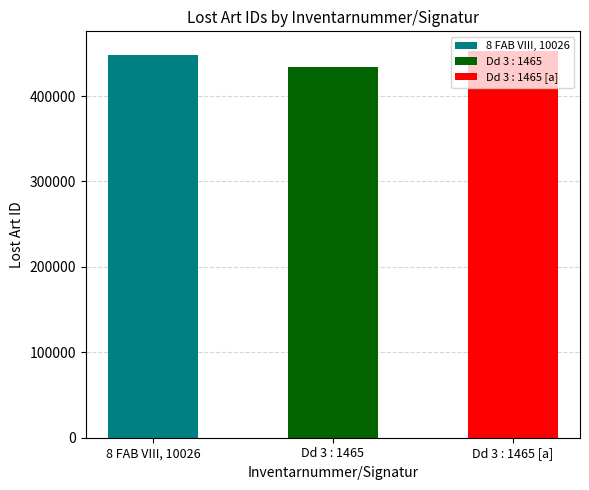

How many categories are shown in the chart?

3